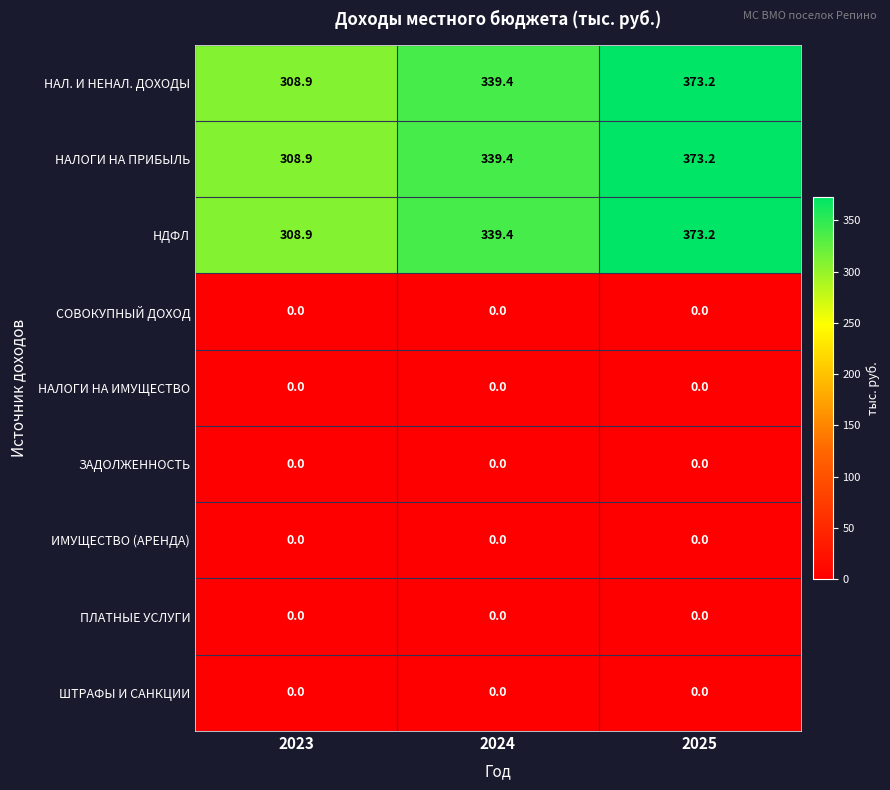

What is the difference between the НАЛОГИ НА ПРИБЫЛЬ values at 2023 and 2025?

64.3